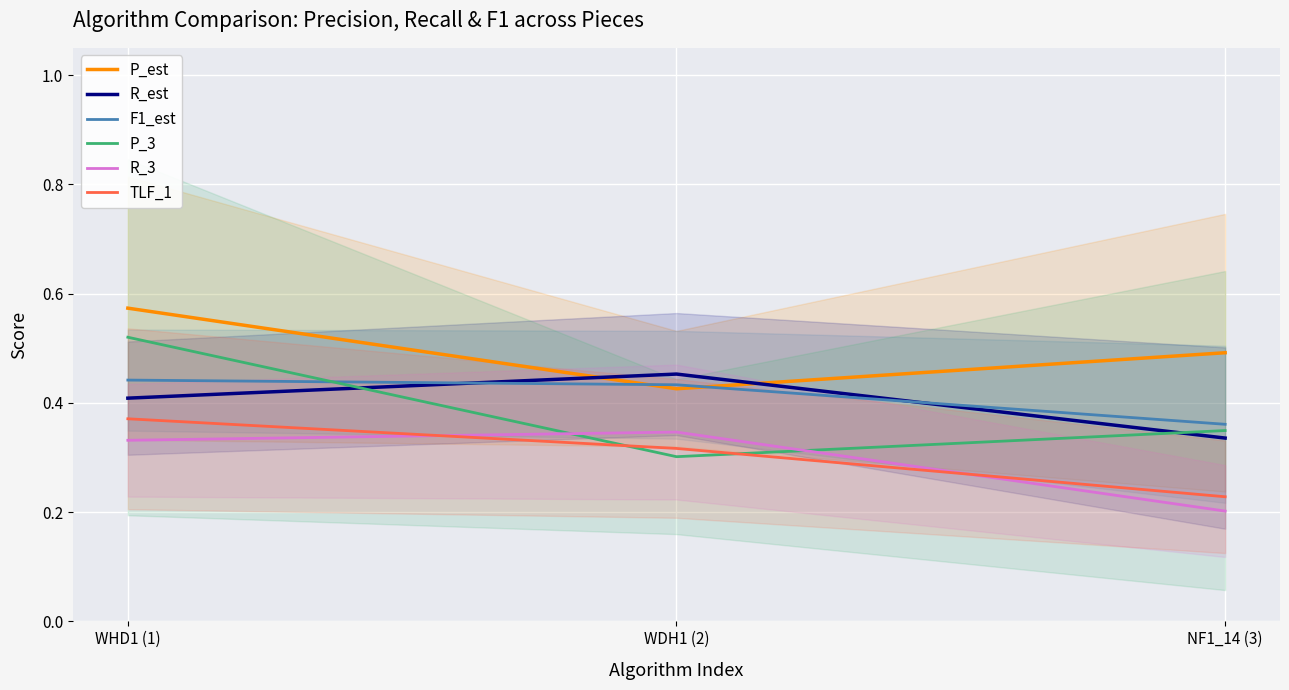

Which series has the widest spread of values?

P_3